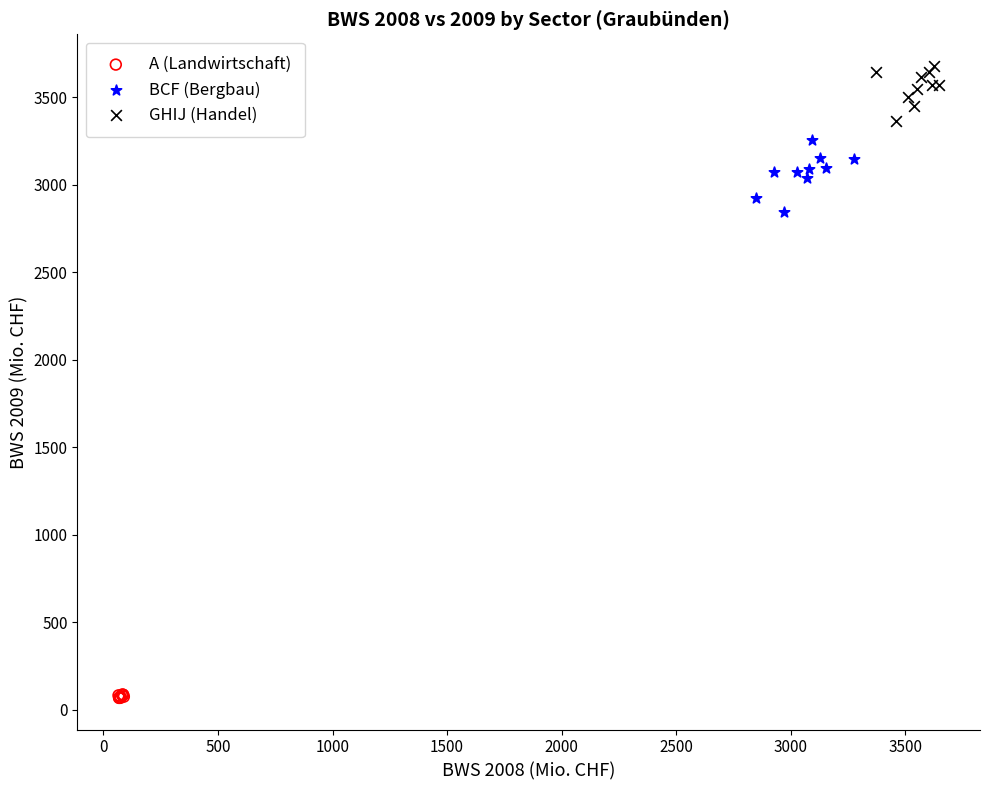

Which series has the widest spread of Y values?

BCF (Bergbau)